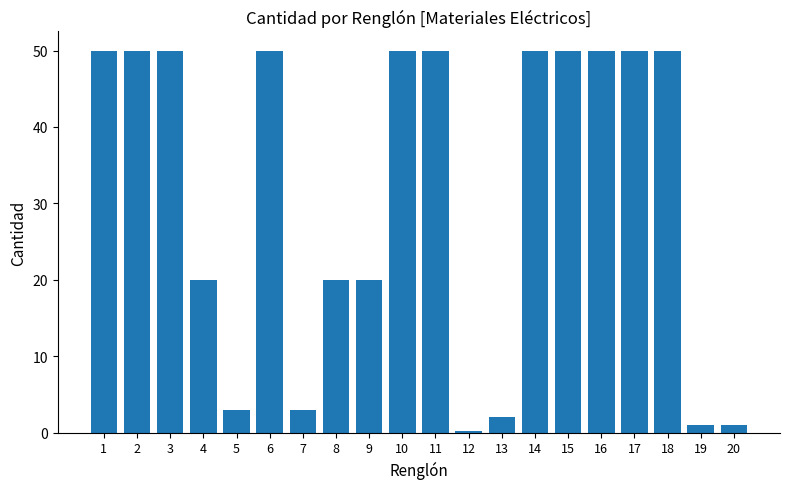

What is the difference between the maximum and minimum values?

49.8